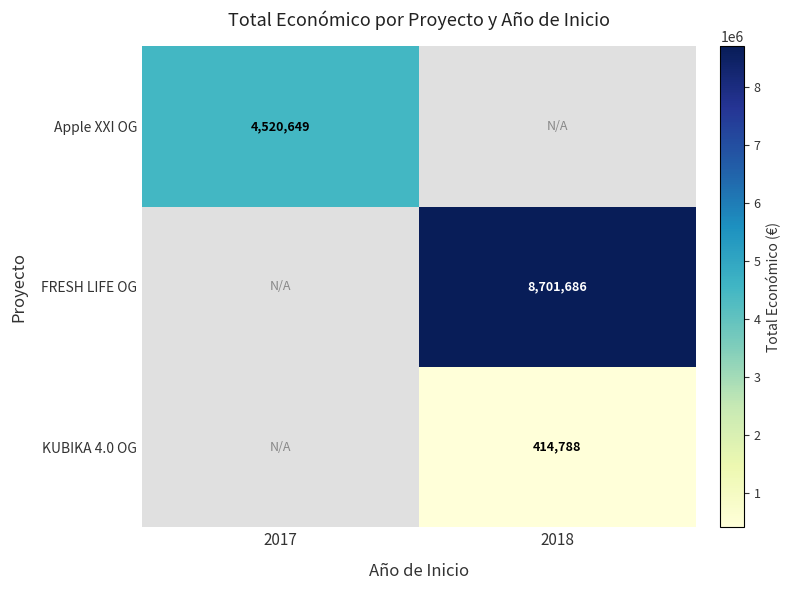

Is the value of FRESH LIFE OG at 2018 greater than the value of Apple XXI OG at 2017?

Yes